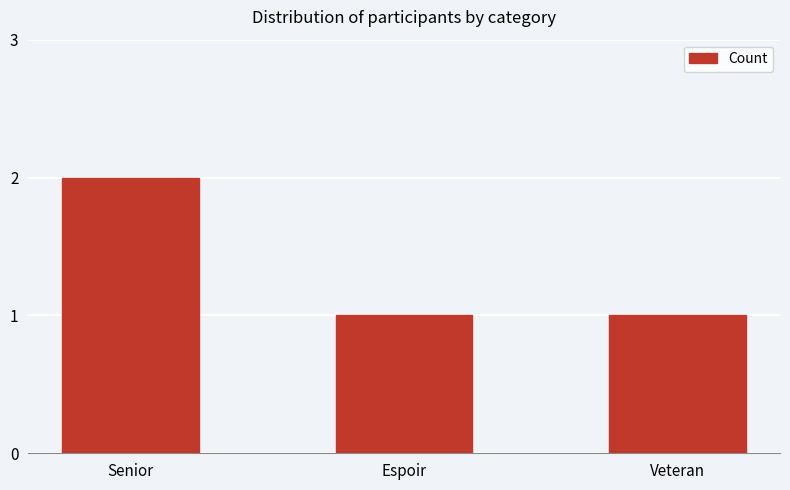

What is the greatest value displayed?

2